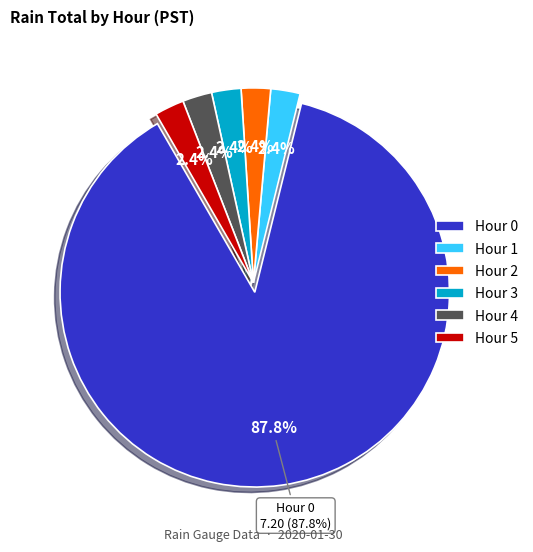

How much of the chart is everything except Hour 3?

97.6%